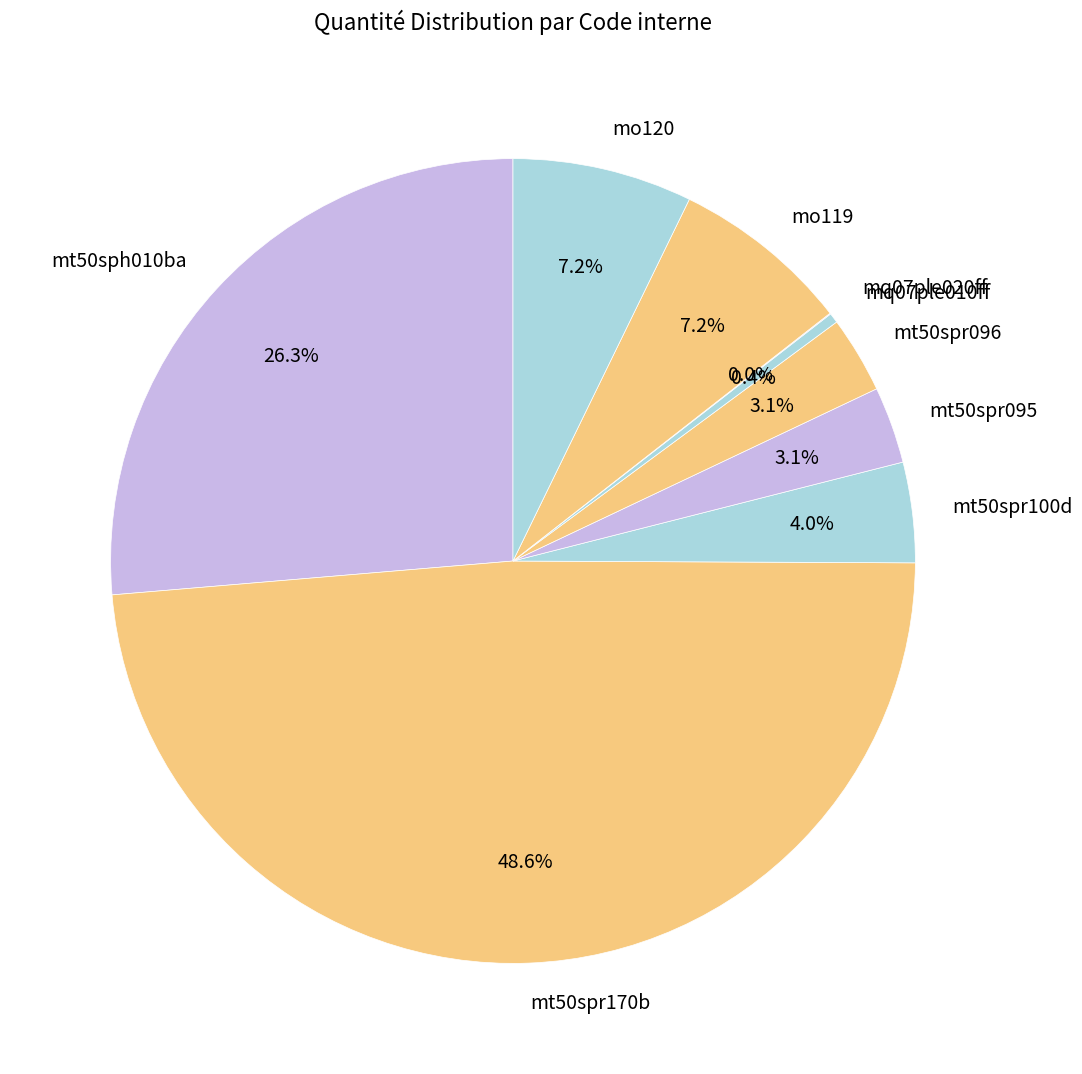

Is it true that mt50spr096 is 9% of the pie?

False